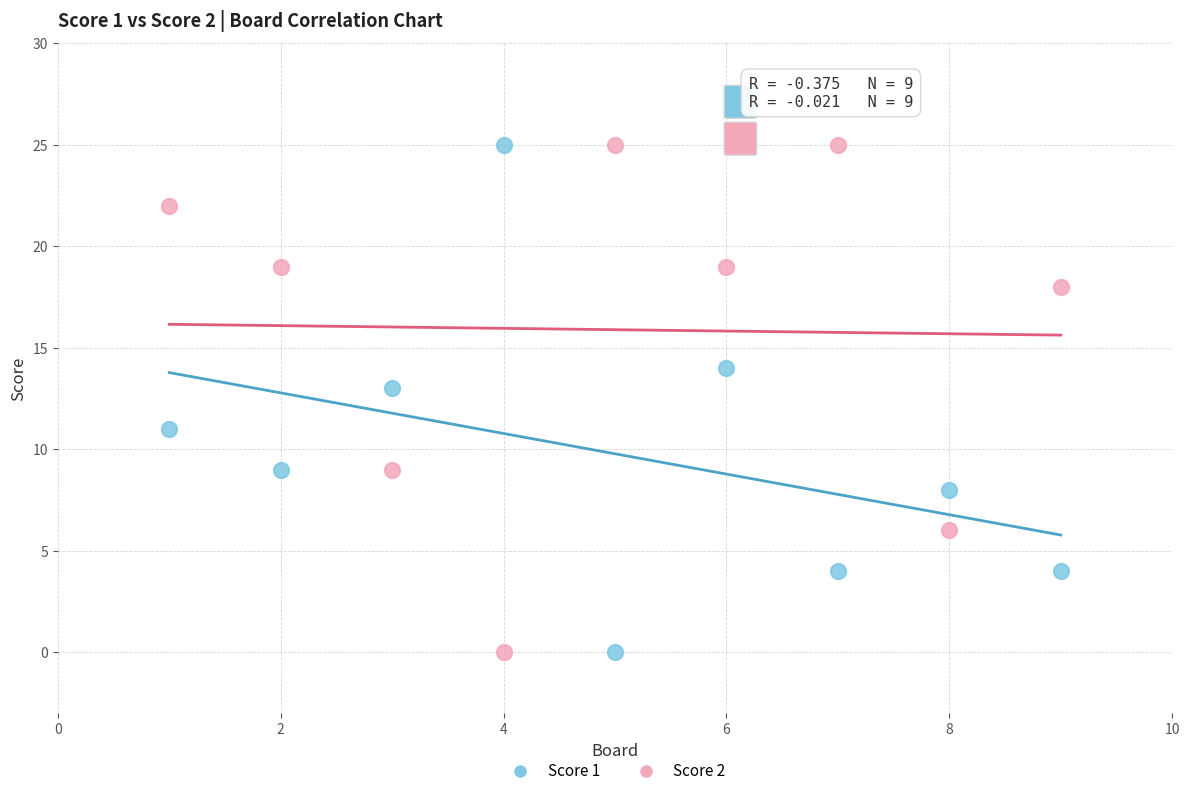

Across all data points, what is the range of X values (max minus min)?

8